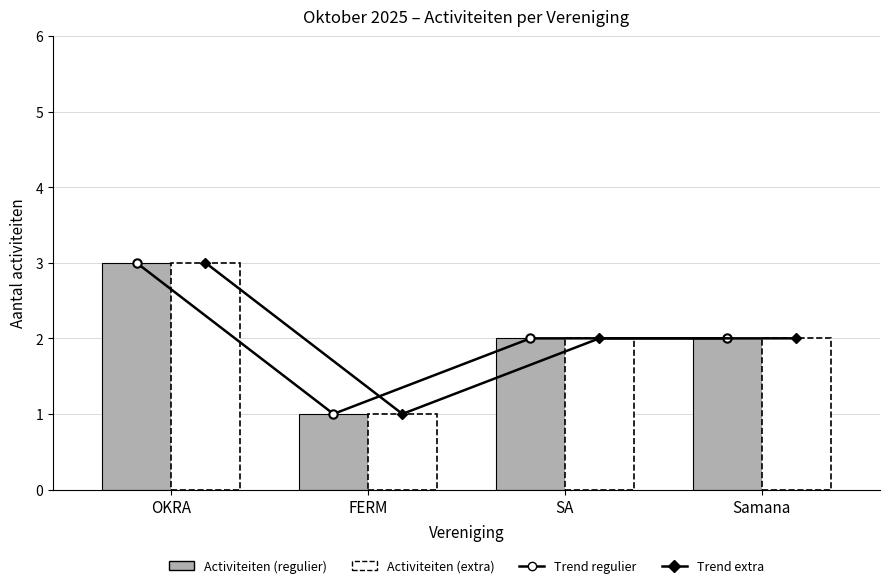

What position from the right is SA?

2